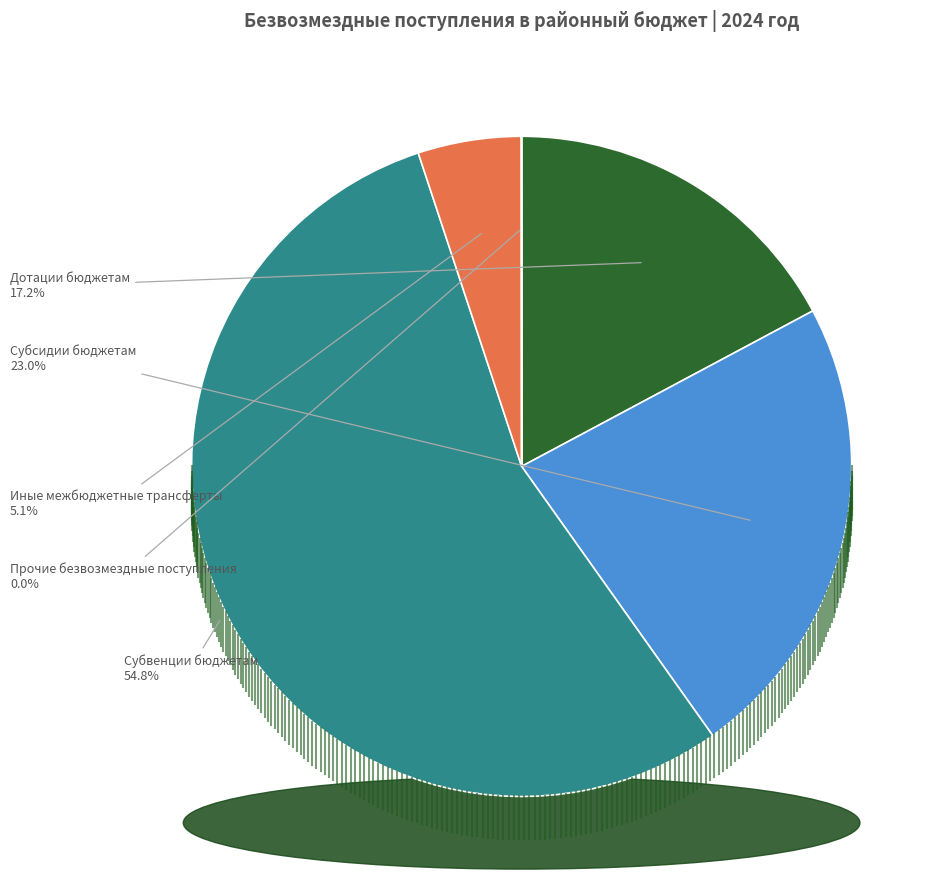

Do Иные межбюджетные трансферты and Дотации бюджетам together represent more than half of the pie?

No